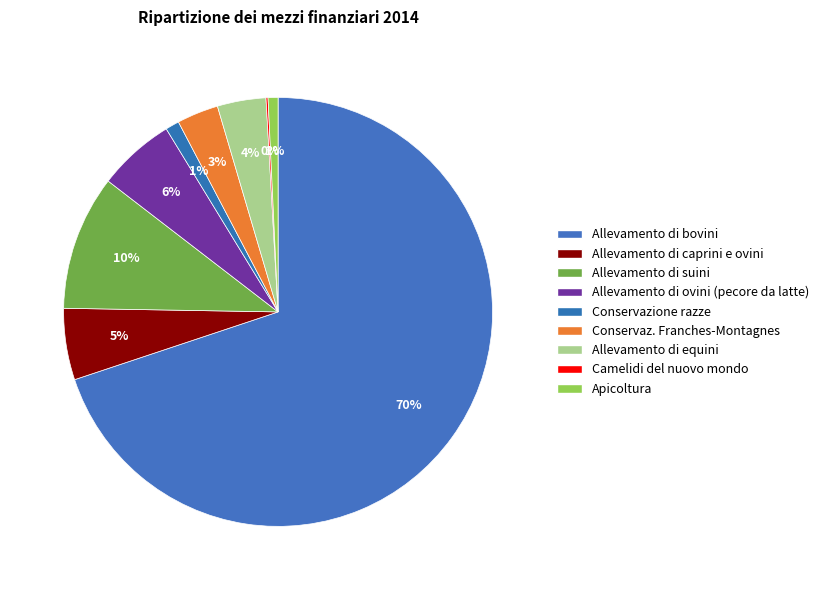

How many segments does this pie chart have?

9